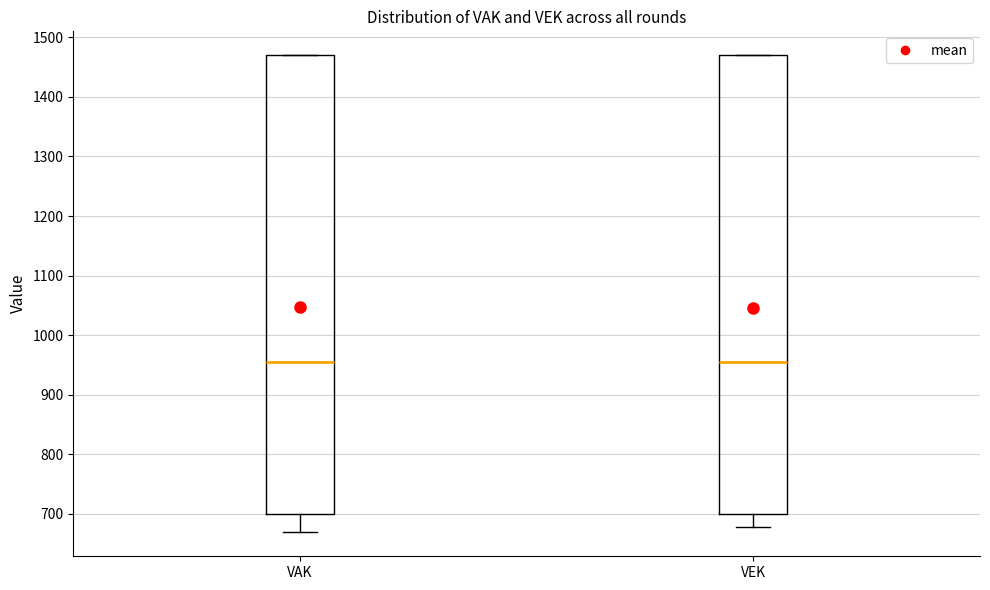

Reading left to right, read every box against the y-axis: the position of its median line, the range the box covers, and the ends of its whiskers. The values are not printed on the chart, so give them approximately, as read against the axis.

VAK: median 960, box 700 to 1470, whiskers 670 to 1470
VEK: median 960, box 700 to 1470, whiskers 680 to 1470